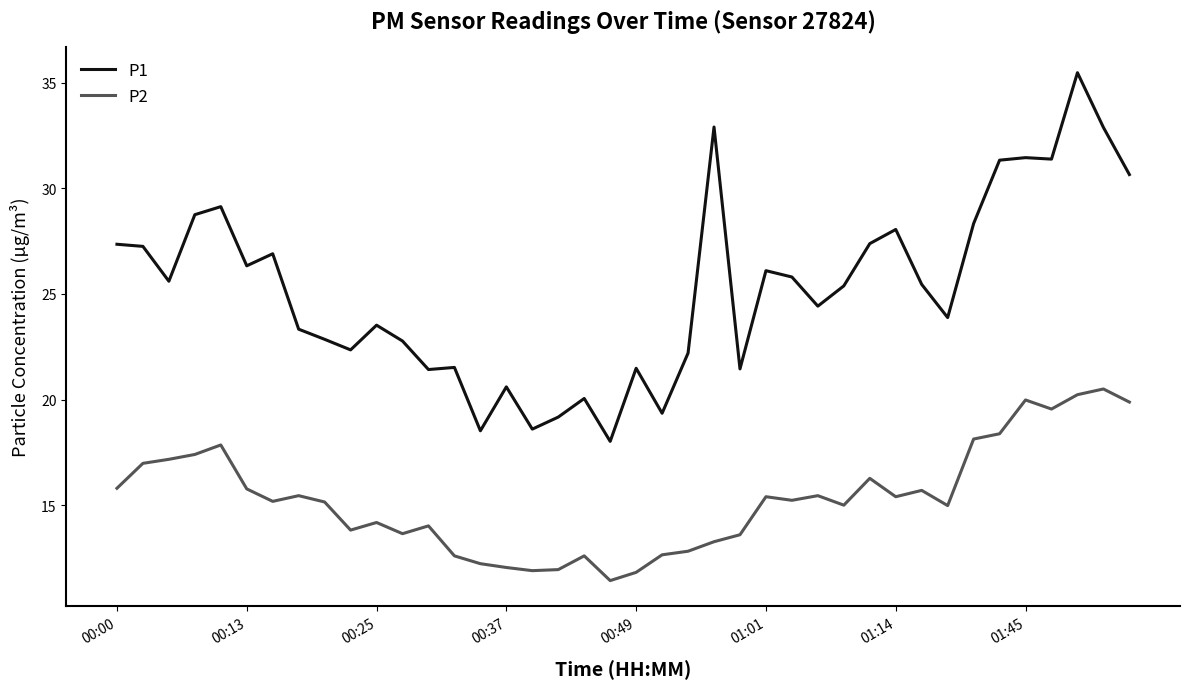

What is the maximum value shown in the chart?

35.5